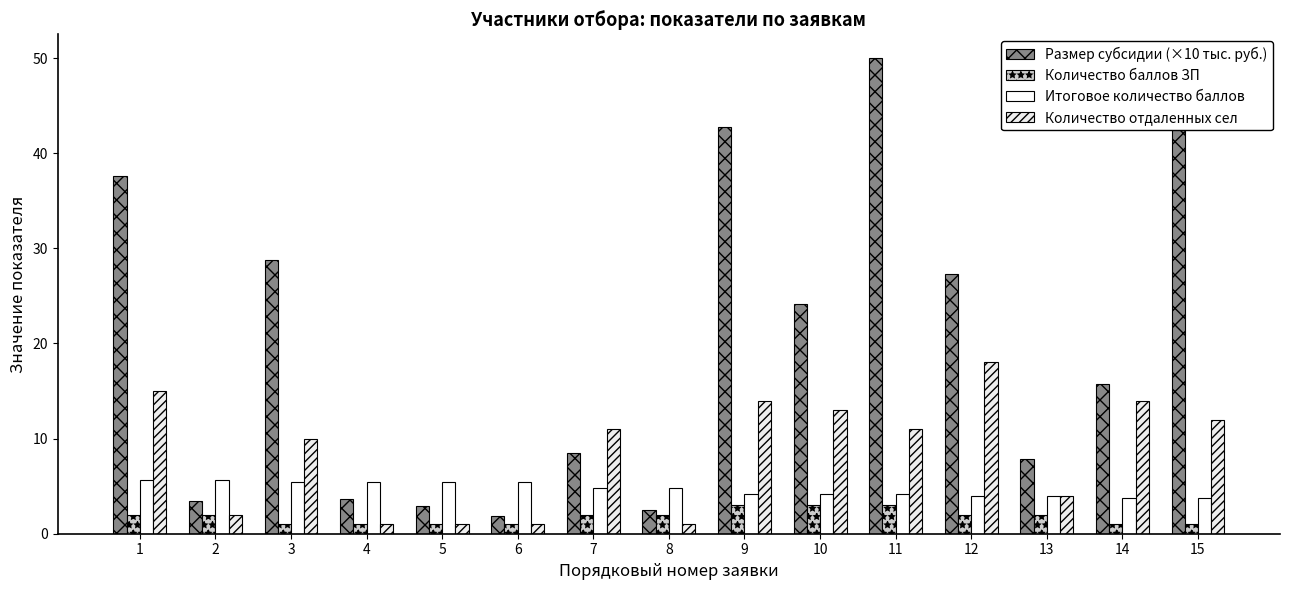

Is the value of Количество баллов ЗП at 3 greater than the value of Размер субсидии (×10 тыс. руб.) at 1?

No